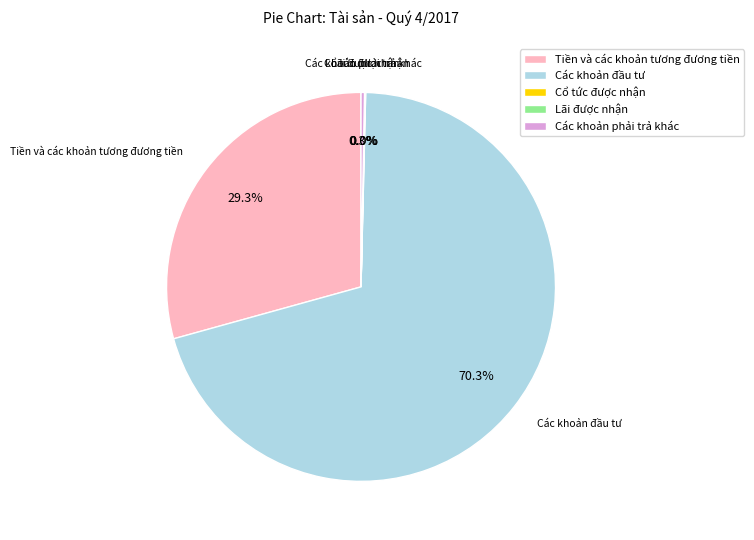

The Các khoản phải trả khác slice represents 7% of the pie. True or false?

False